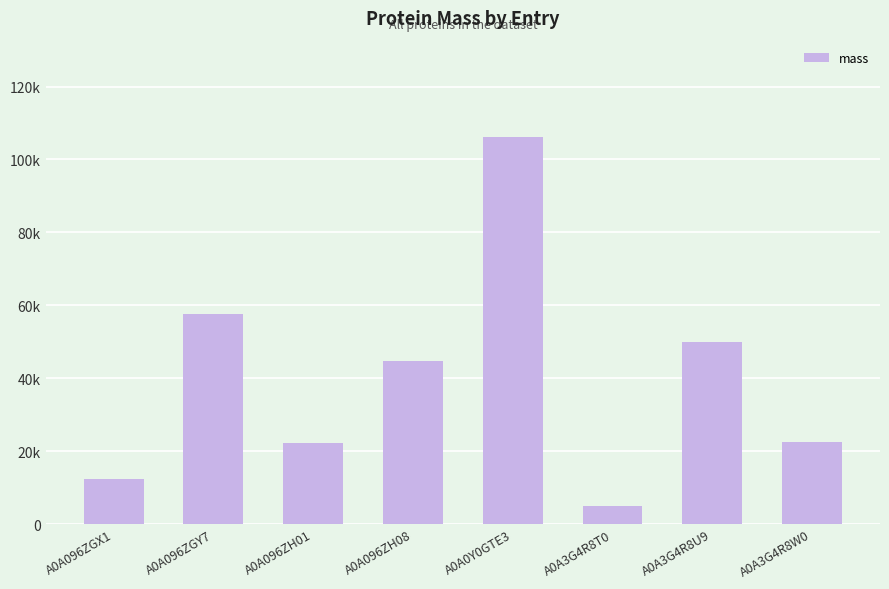

What is the label of the 7th bar from the left?

A0A3G4R8U9